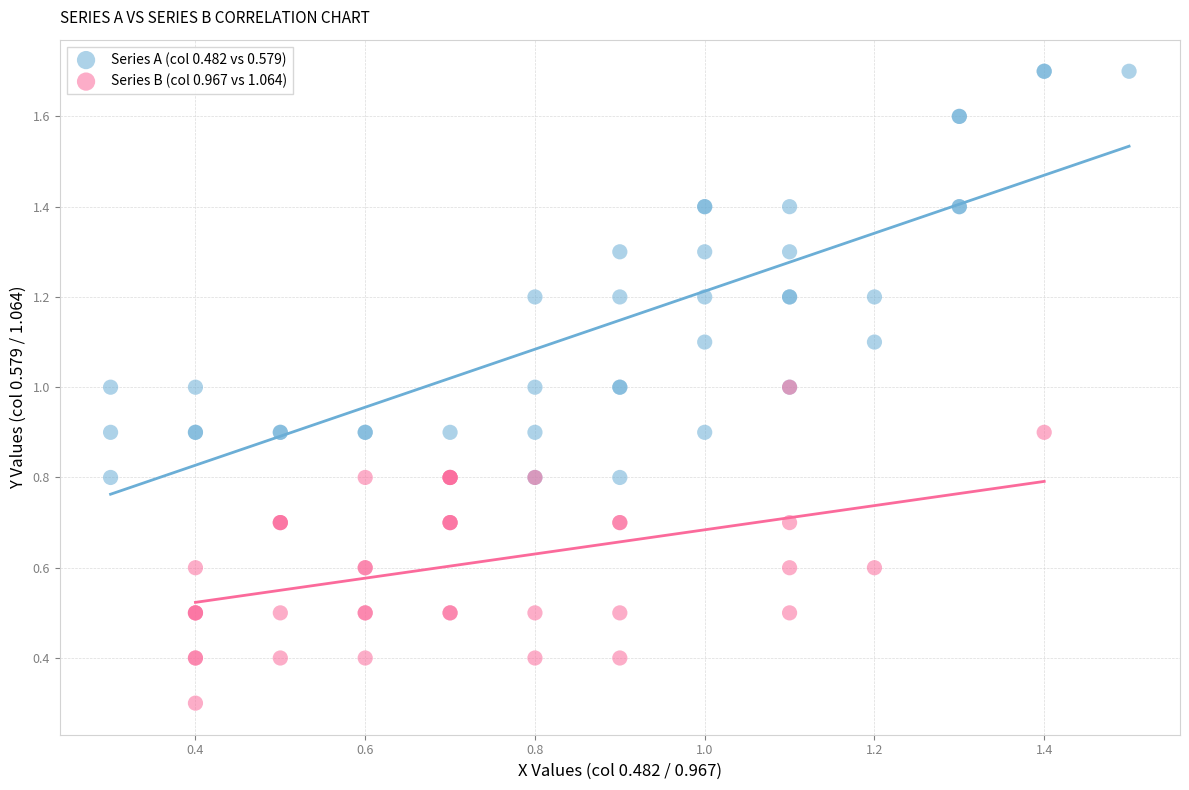

Which series reaches the maximum Y coordinate?

Series A (col 0.482 vs 0.579)